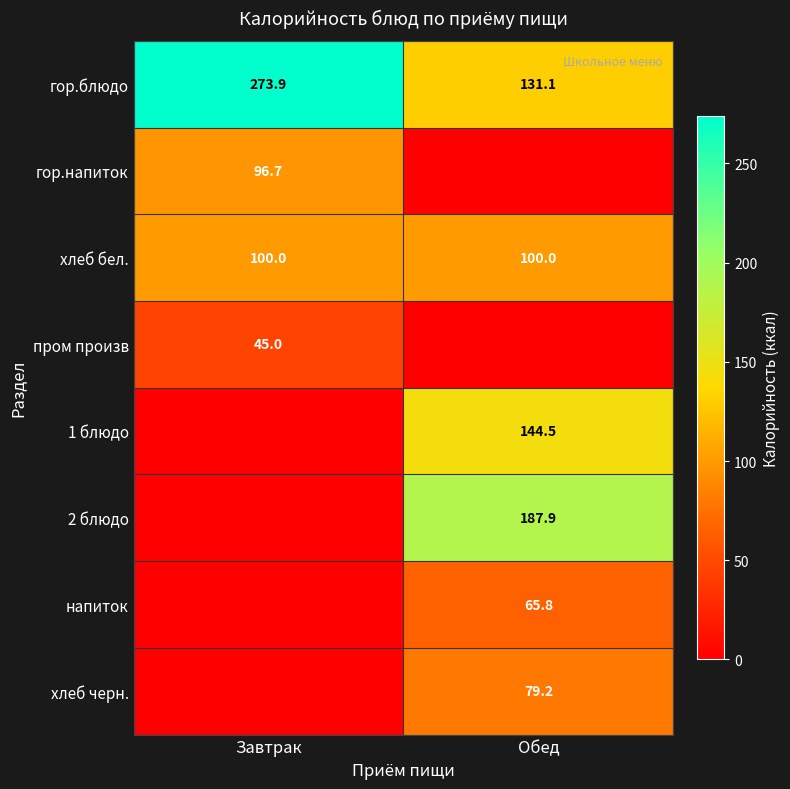

True or false: напиток has a value of 65.8 at Обед.

True